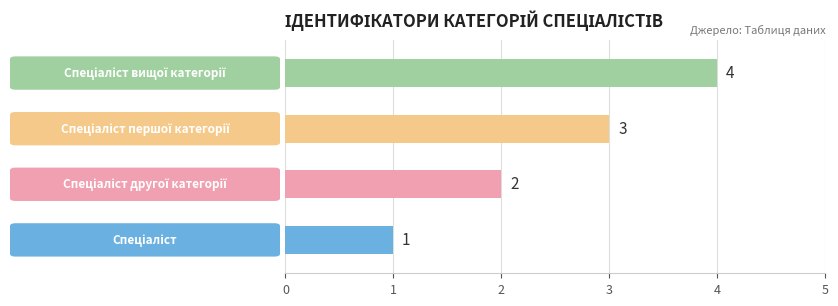

What is the value of the 3rd bar from the left?

3